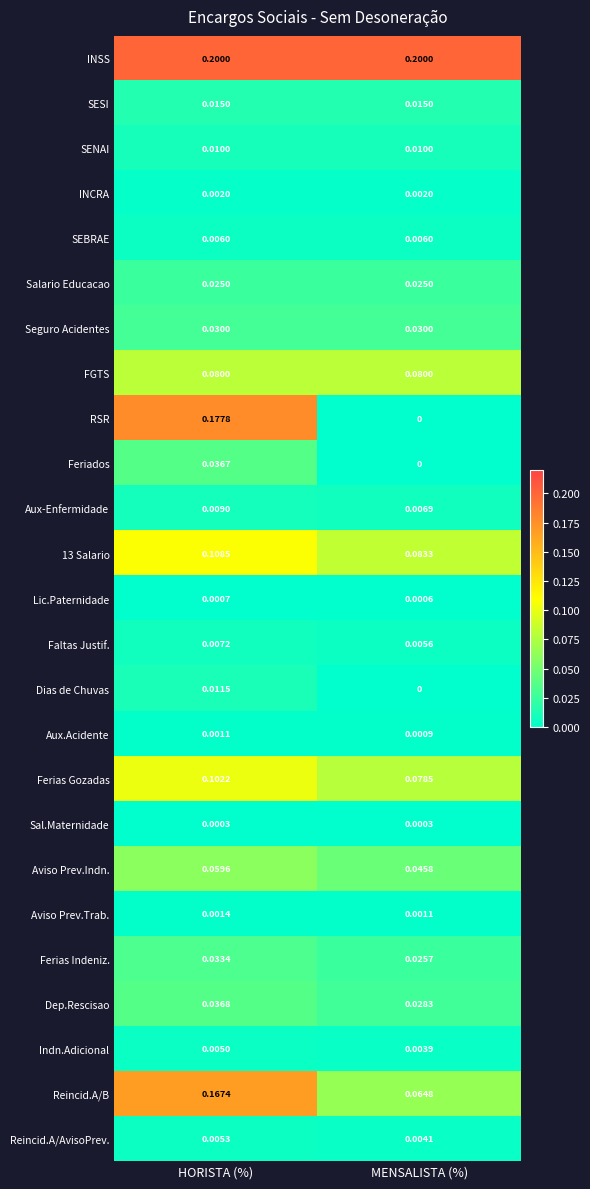

List the series in order of their peak value, lowest first.

Sal.Maternidade, Lic.Paternidade, Aux.Acidente, Aviso Prev.Trab., INCRA, Indn.Adicional, Reincid.A/AvisoPrev., SEBRAE, Faltas Justif., Aux-Enfermidade, SENAI, Dias de Chuvas, SESI, Salario Educacao, Seguro Acidentes, Ferias Indeniz., Feriados, Dep.Rescisao, Aviso Prev.Indn., FGTS, Ferias Gozadas, 13 Salario, Reincid.A/B, RSR, INSS